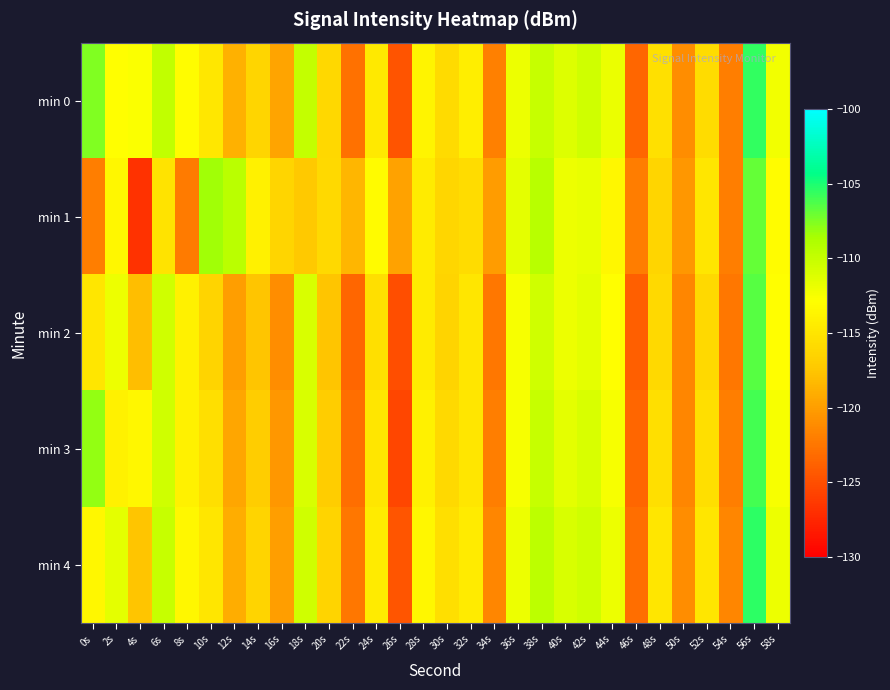

Rank the series by their maximum value, from highest to lowest.

min 4, min 0, min 3, min 2, min 1